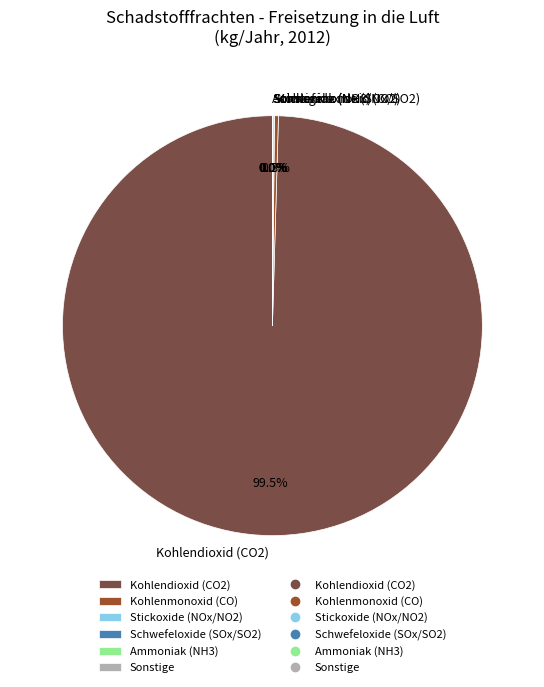

Which slice represents more than half of the pie?

Kohlendioxid (CO2)